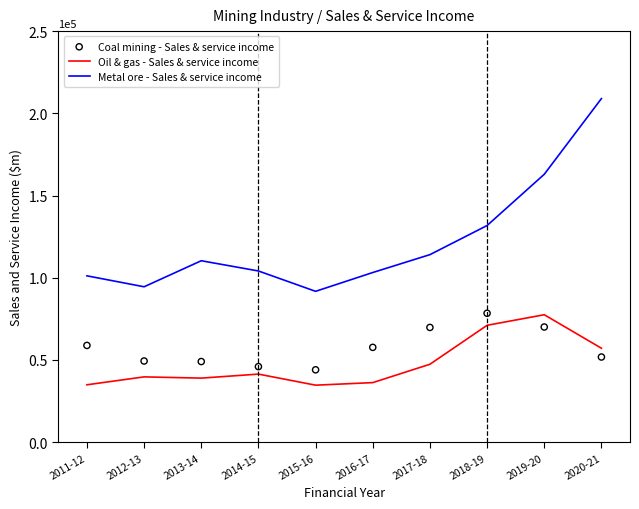

What is the total value across all series at 2014-15?

191397